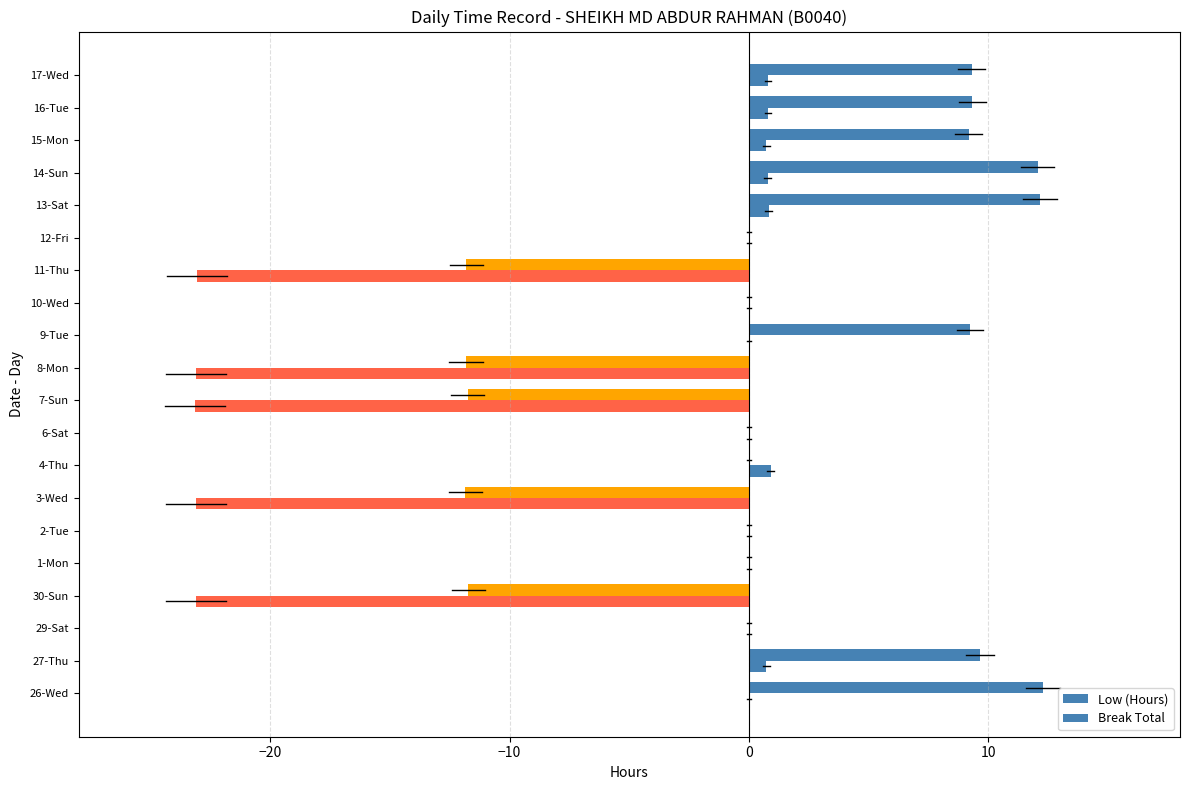

How many data points does each series have?

20